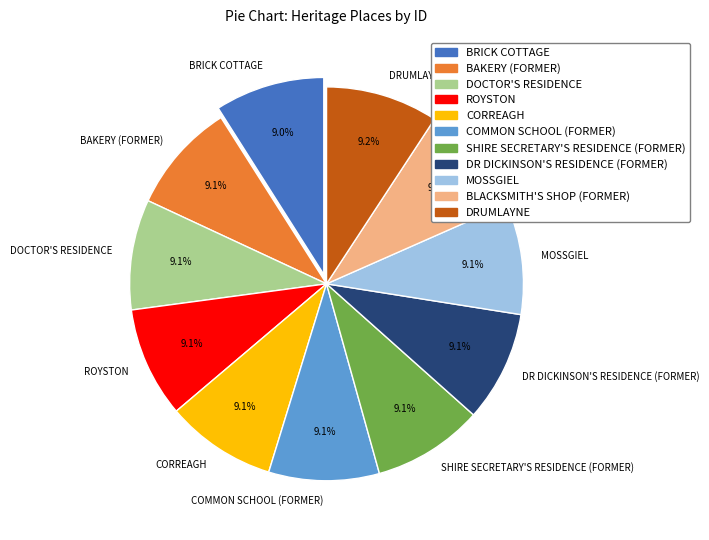

To the nearest percent, what portion does DRUMLAYNE represent?

9%